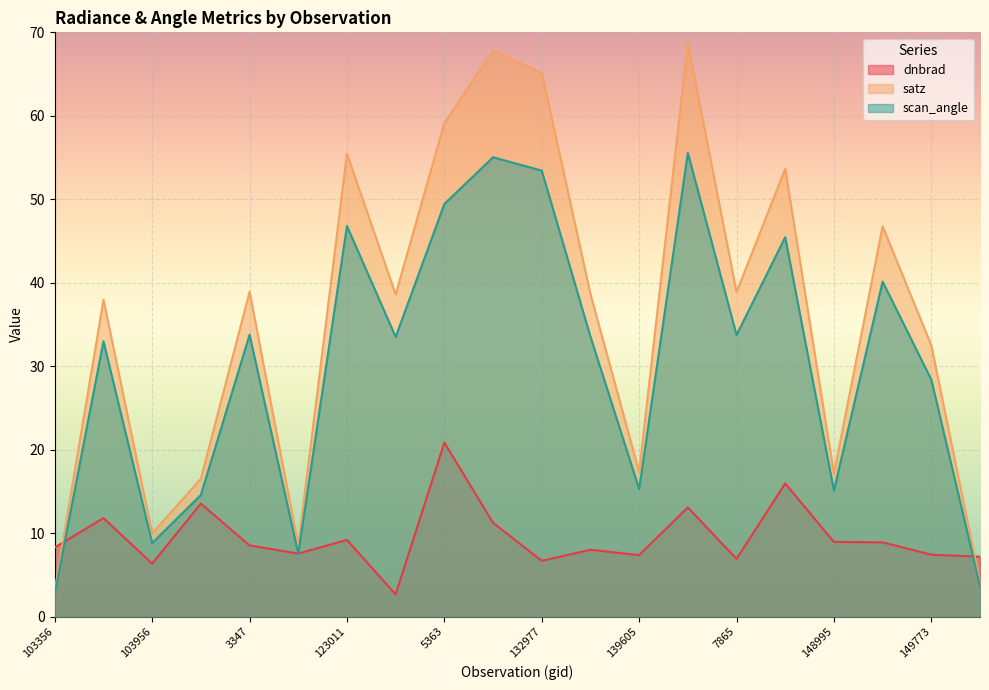

Count the number of categories in the chart.

20